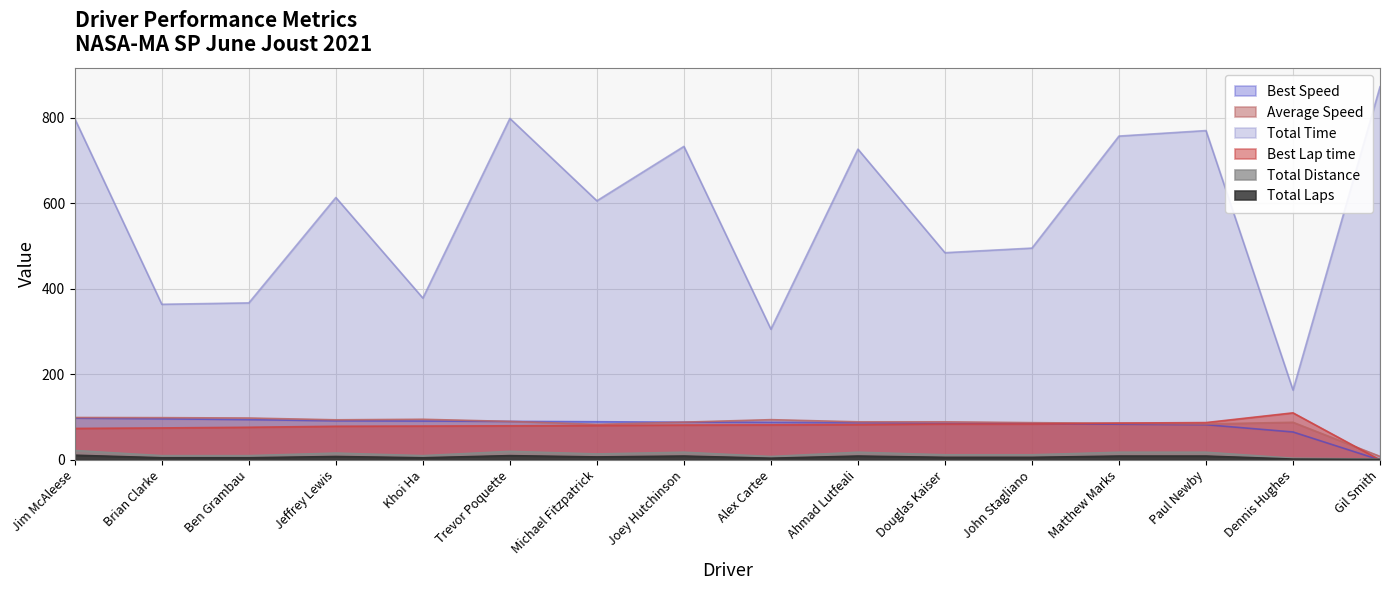

Where do Best Speed and Total Laps first cross each other?

Dennis Hughes and Gil Smith